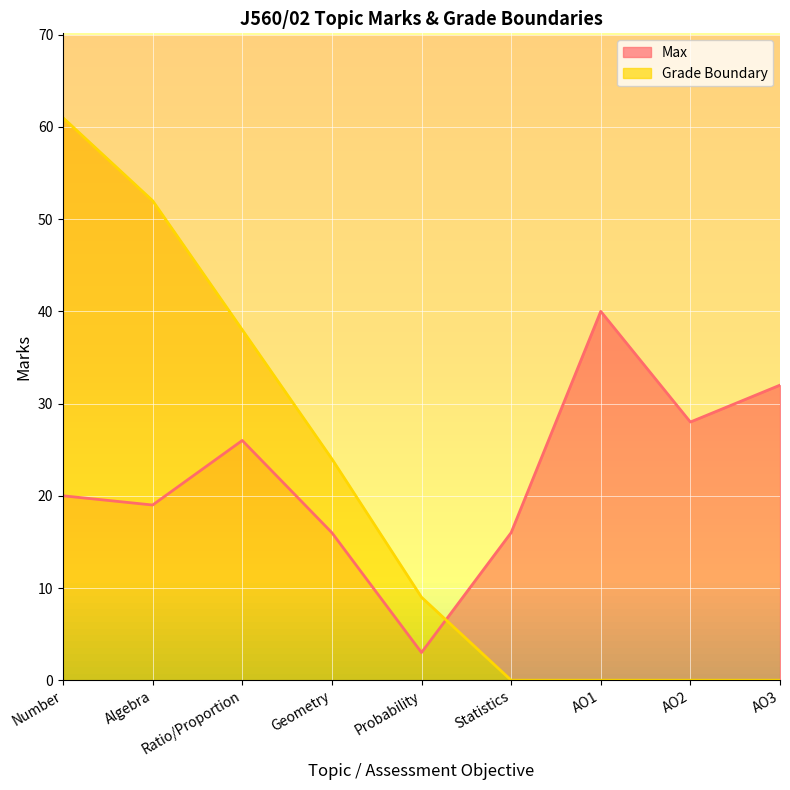

Where does the Max series first go above 20?

Ratio/Proportion